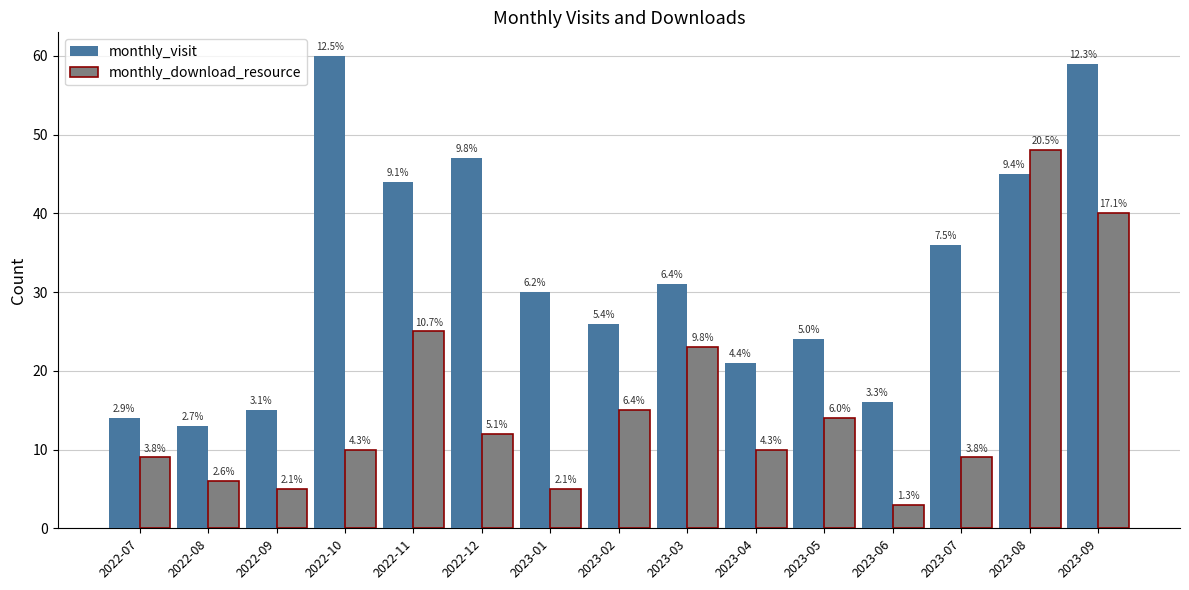

What are all the series names shown in the legend?

monthly_visit, monthly_download_resource